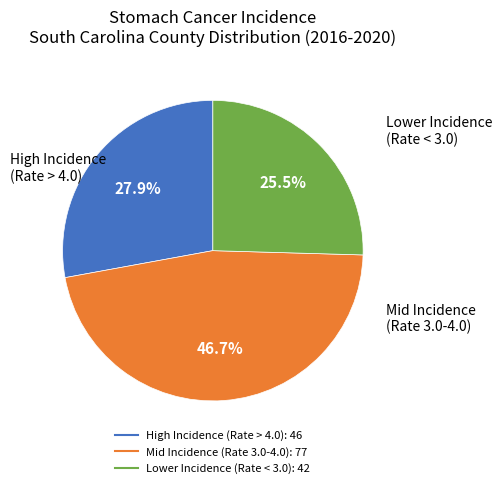

Is there any slice that represents more than half of the pie?

No